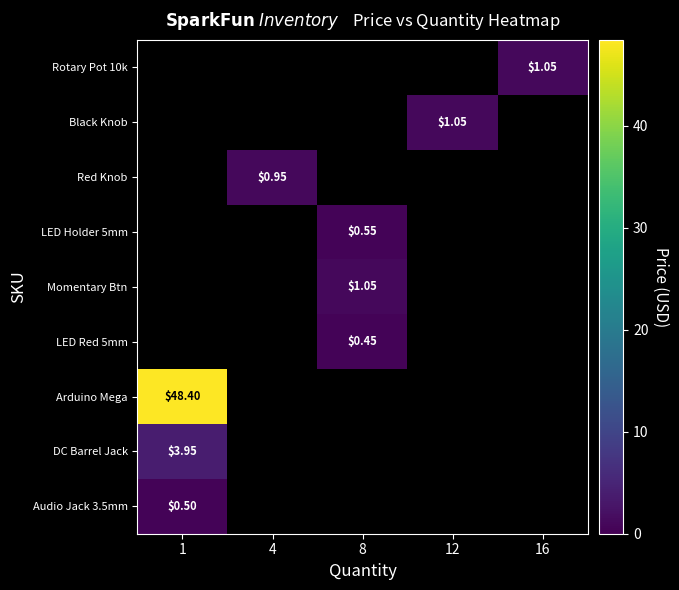

How many positive values does the row_1 series have?

1